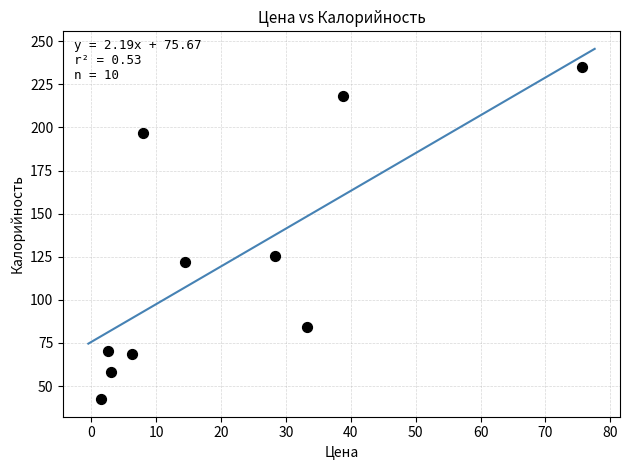

What is the range of X values (max minus min)?

74.1